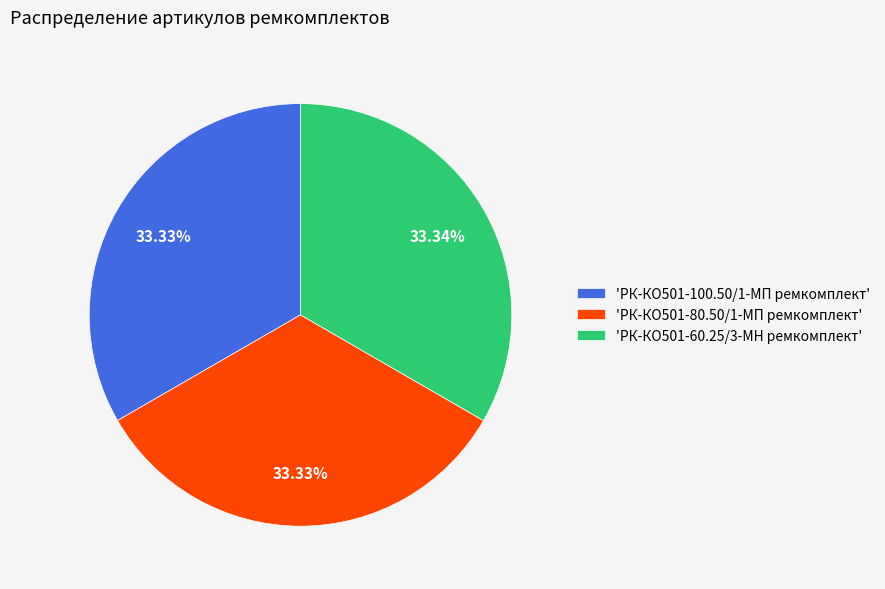

Do 'РК-КО501-60.25/3-МН ремкомплект' and 'РК-КО501-80.50/1-МП ремкомплект' together represent more than half of the pie?

Yes